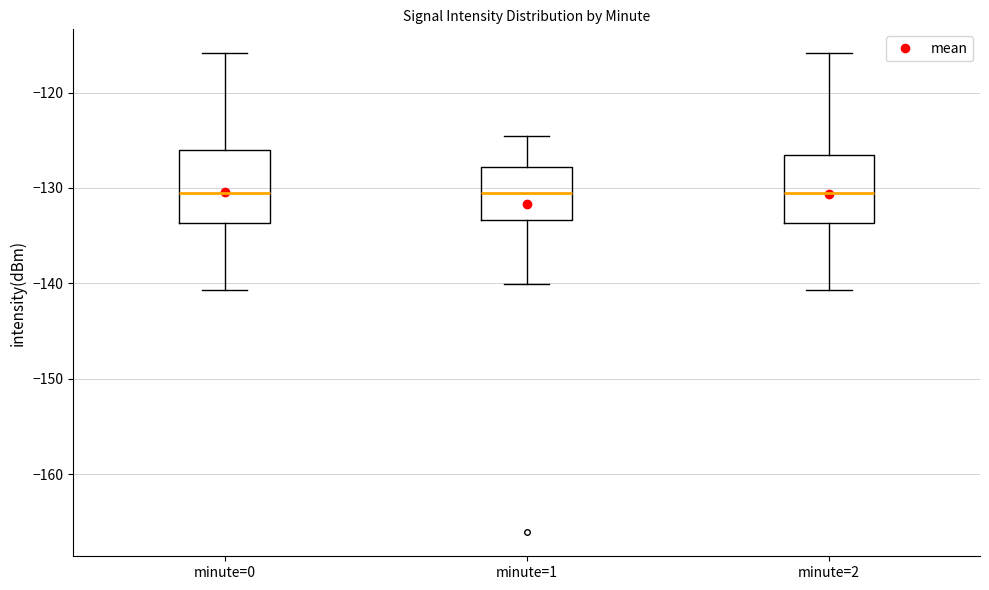

Reading left to right, transcribe this box plot: for each box, give where its median line is, the range the box spans, and where its two whiskers end, as read against the y-axis. The values are not printed on the chart, so give them approximately, as read against the axis.

minute=0: median -131, box -134 to -126, whiskers -141 to -116
minute=1: median -131, box -133 to -128, whiskers -140 to -125
minute=2: median -131, box -134 to -127, whiskers -141 to -116